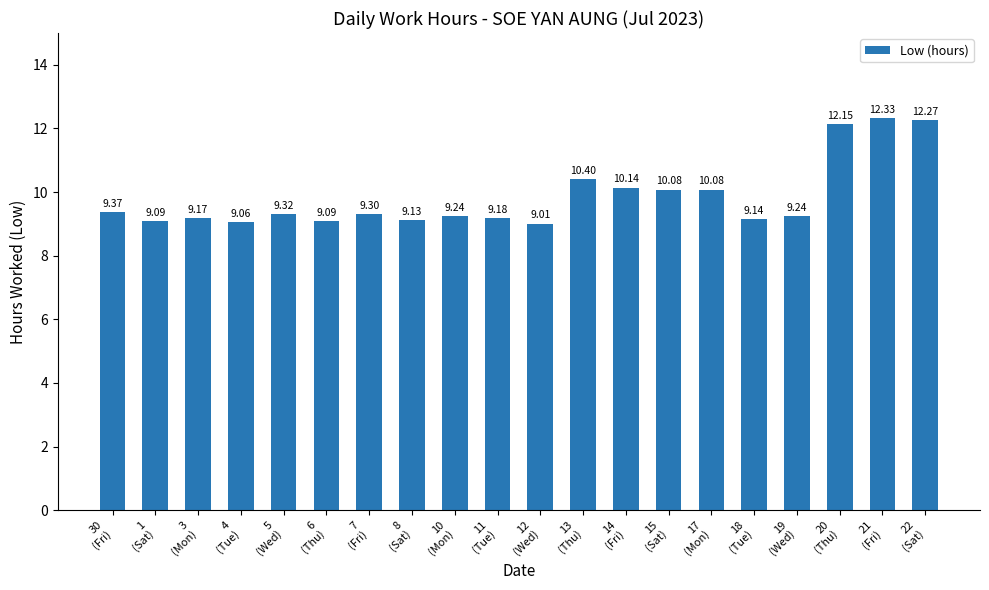

What is the sum of all values?

196.8